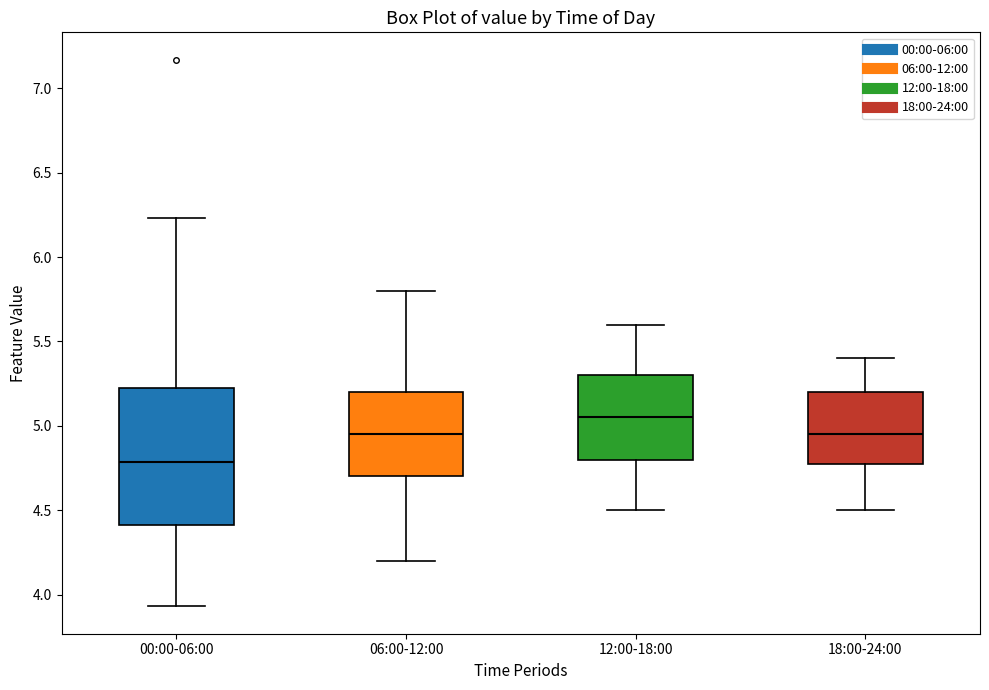

Reading left to right, read every box against the y-axis: the position of its median line, the range the box covers, and the ends of its whiskers. The values are not printed on the chart, so give them approximately, as read against the axis.

00:00-06:00: median 4.80, box 4.40 to 5.25, whiskers 3.95 to 6.25
06:00-12:00: median 4.95, box 4.70 to 5.20, whiskers 4.20 to 5.80
12:00-18:00: median 5.05, box 4.80 to 5.30, whiskers 4.50 to 5.60
18:00-24:00: median 4.95, box 4.80 to 5.20, whiskers 4.50 to 5.40